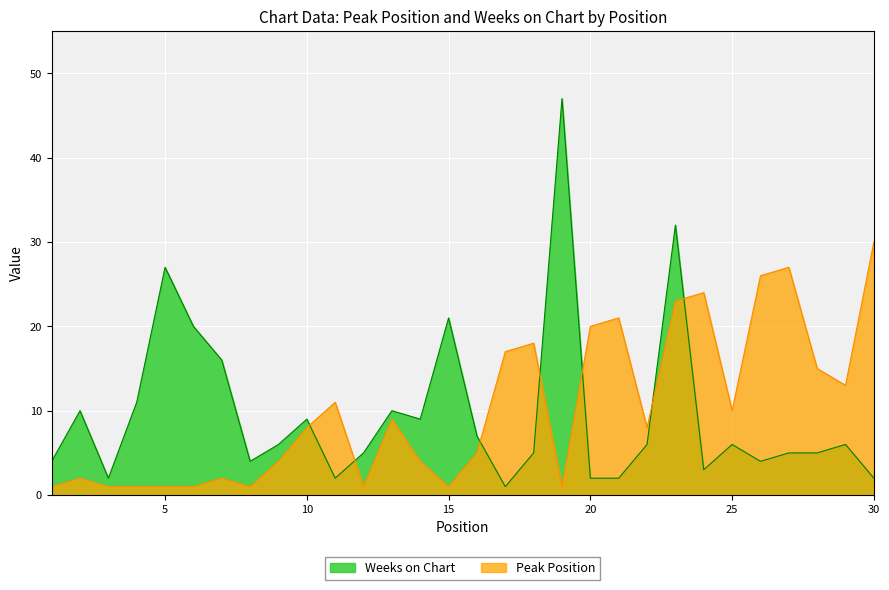

Reading left to right, what are all the values shown in this chart?

Peak Position: 1=1	2=2	3=1	4=1	5=1	6=1	7=2	8=1	9=4	10=8	11=11	12=1	13=9	14=4	15=1	16=5	17=17	18=18	19=1	20=20	21=21	22=8	23=23	24=24	25=10	26=26	27=27	28=15	29=13	30=30
Weeks on Chart: 1=4	2=10	3=2	4=11	5=27	6=20	7=16	8=4	9=6	10=9	11=2	12=5	13=10	14=9	15=21	16=7	17=1	18=5	19=47	20=2	21=2	22=6	23=32	24=3	25=6	26=4	27=5	28=5	29=6	30=2